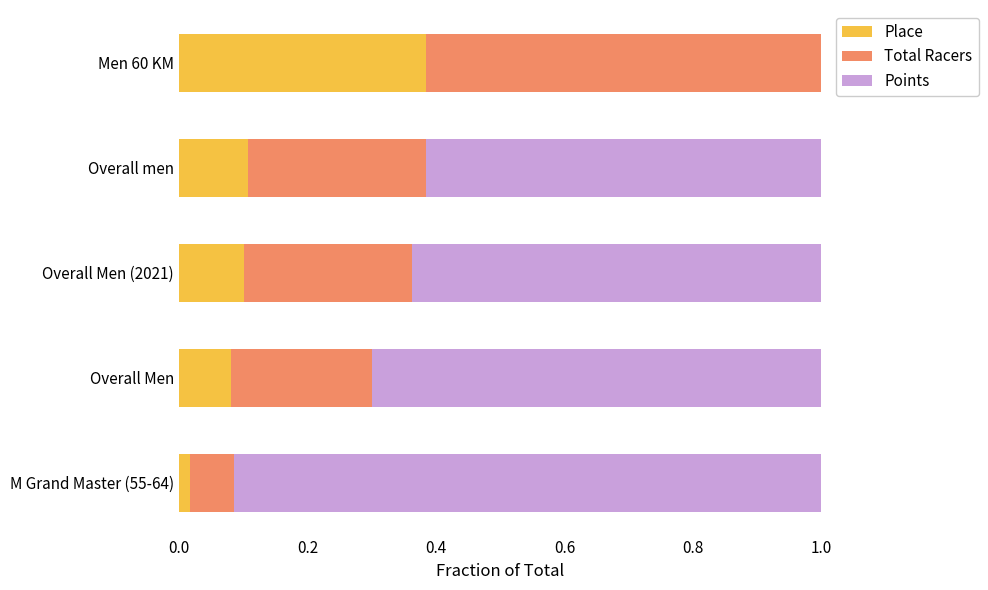

What is the total value across all series at Men 60 KM?

1.0